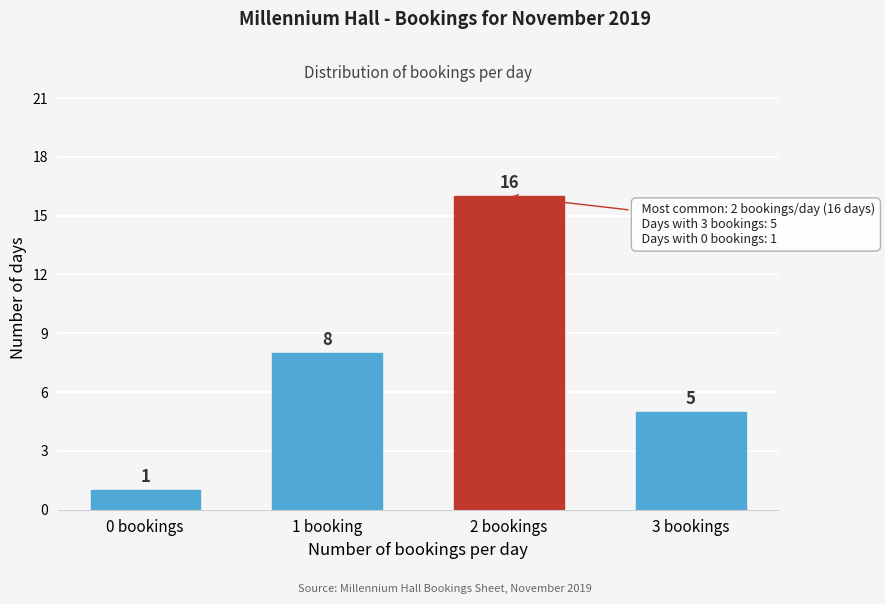

Reading right to left, what are all the values shown in this chart?

5	16	8	1